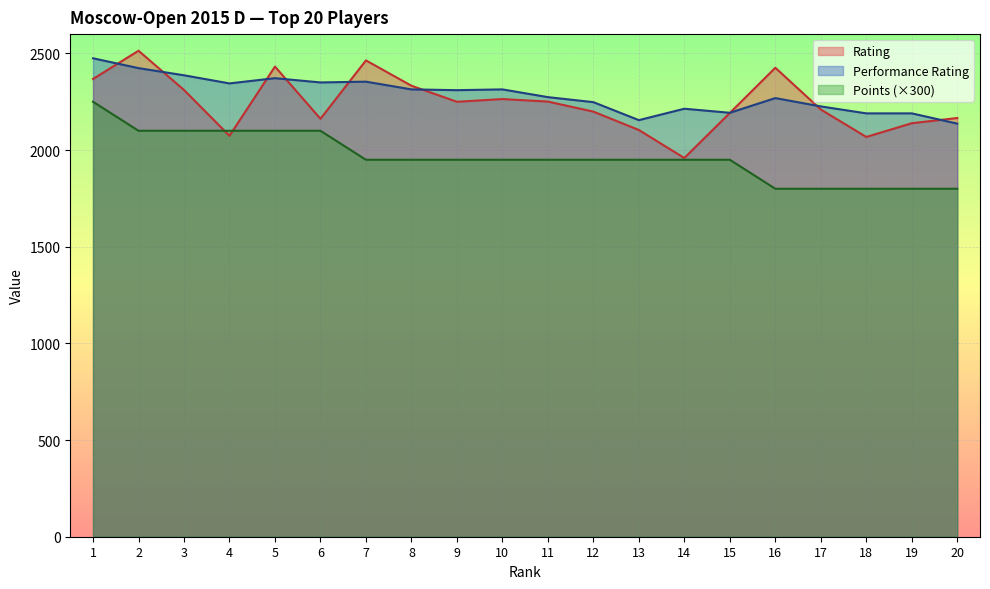

What is the value of the Rating point at the 17th from the left?

2210